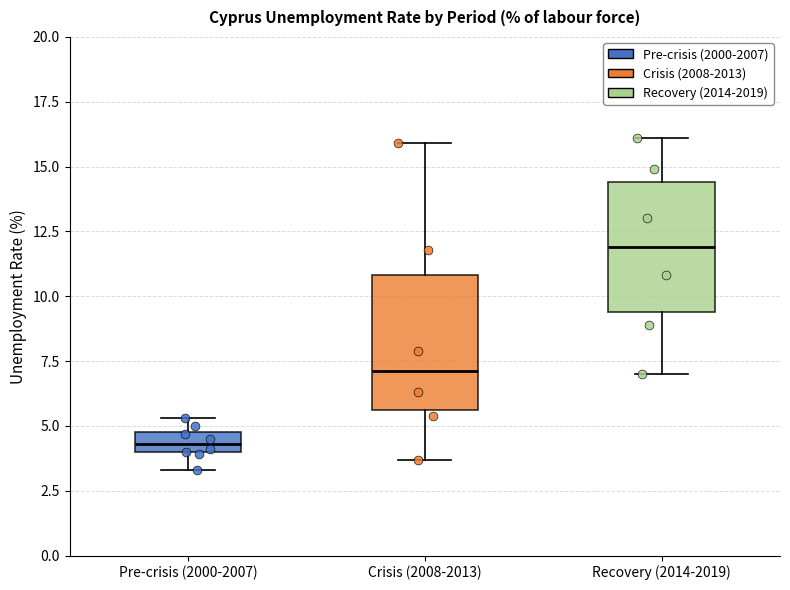

Where is the upper edge of the box for Pre-crisis (2000-2007) on the y-axis? The values are not printed on the chart, so give them approximately, as read against the axis.

5.0